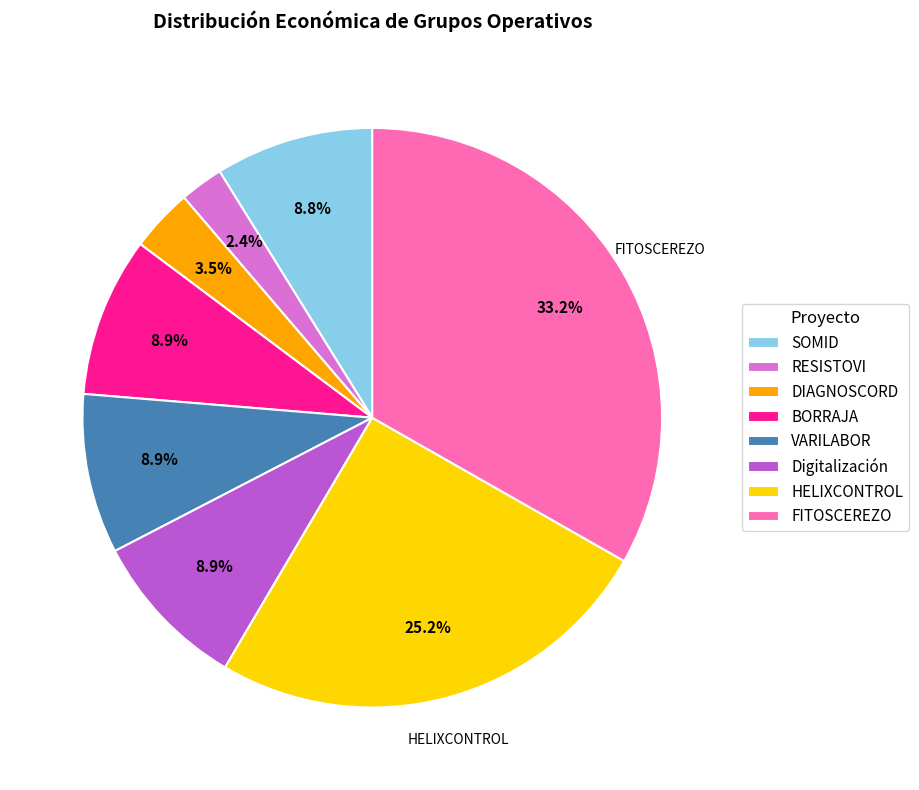

How many slices are in this pie chart?

8